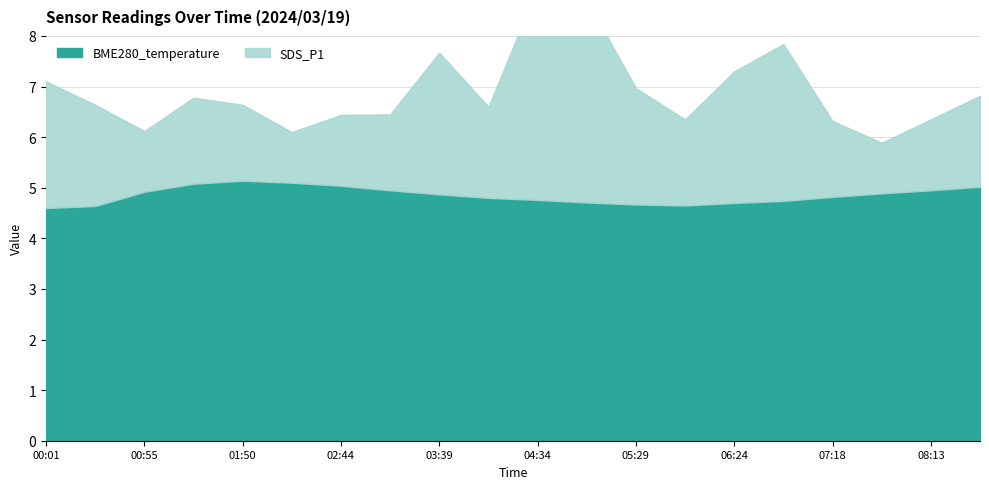

How many lines are shown in the chart?

2